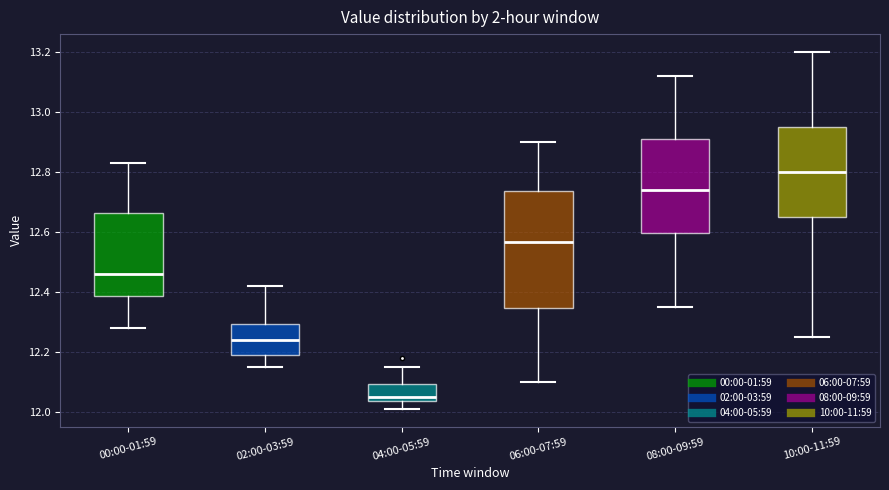

Reading left to right, read every box against the y-axis: the position of its median line, the range the box covers, and the ends of its whiskers. The values are not printed on the chart, so give them approximately, as read against the axis.

00:00-01:59: median 12.46, box 12.38 to 12.66, whiskers 12.28 to 12.84
02:00-03:59: median 12.24, box 12.20 to 12.30, whiskers 12.16 to 12.42
04:00-05:59: median 12.06, box 12.04 to 12.10, whiskers 12.02 to 12.16
06:00-07:59: median 12.56, box 12.34 to 12.74, whiskers 12.10 to 12.90
08:00-09:59: median 12.74, box 12.60 to 12.92, whiskers 12.36 to 13.12
10:00-11:59: median 12.80, box 12.66 to 12.96, whiskers 12.26 to 13.20